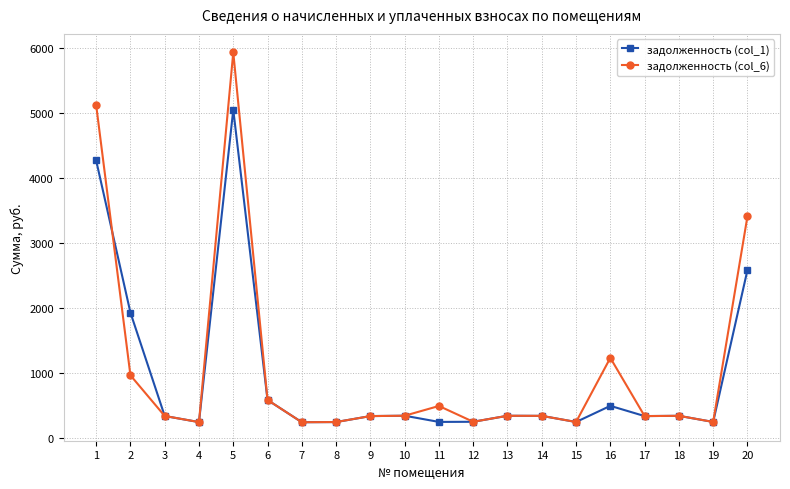

Where is the first local maximum for задолженность (col_1)?

5